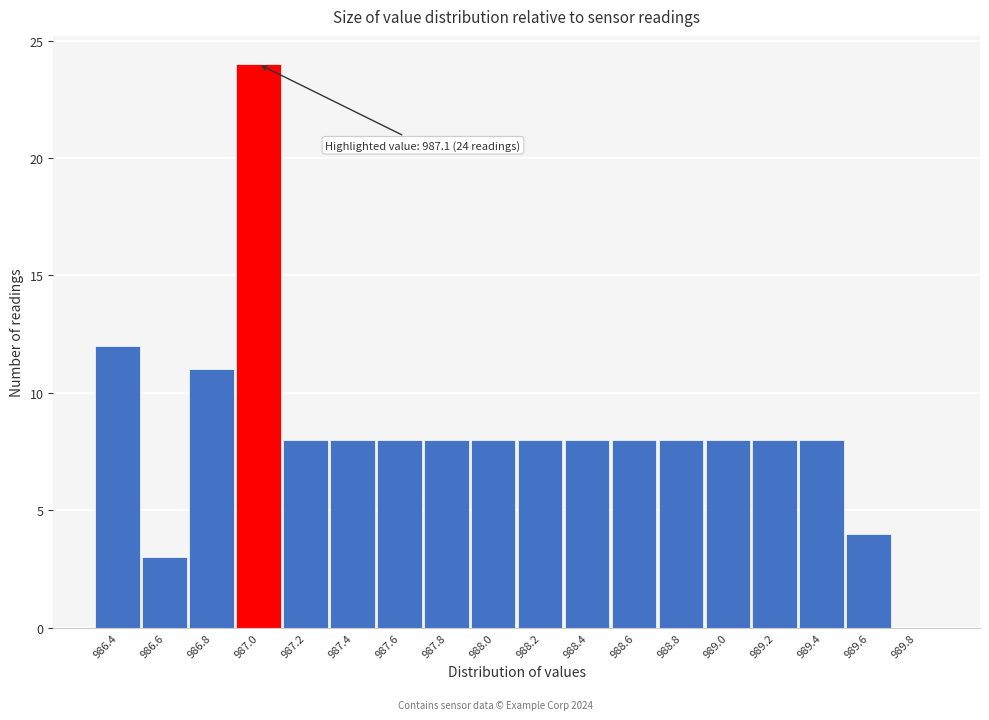

Reading left to right, list all the values displayed in this chart.

986.4=12	986.6=3	986.8=11	987.0=24	987.2=8	987.4=8	987.6=8	987.8=8	988.0=8	988.2=8	988.4=8	988.6=8	988.8=8	989.0=8	989.2=8	989.4=8	989.6=4	989.8=0